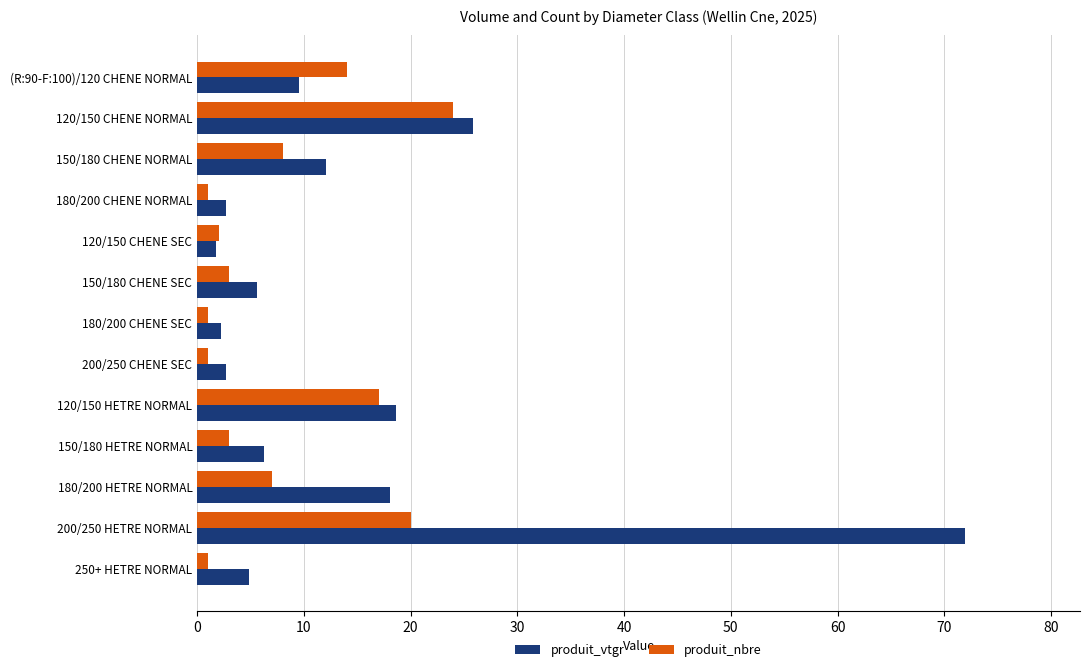

What is the difference between the highest and lowest values at (R:90-F:100)/120 CHENE NORMAL?

4.5